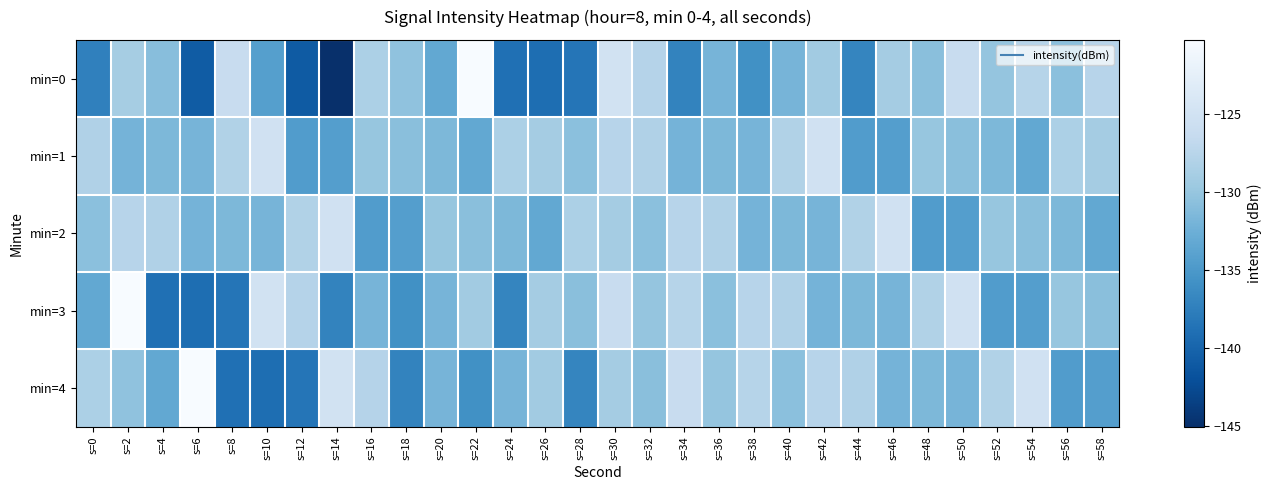

Which series has the widest spread of values?

min=0